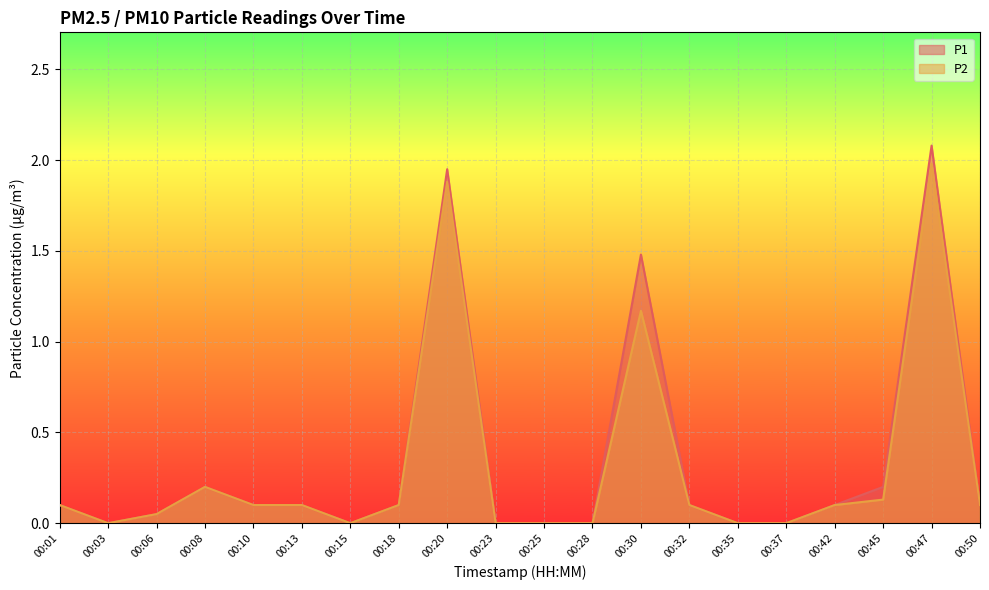

What is the total value across all series at 00:08?

0.4